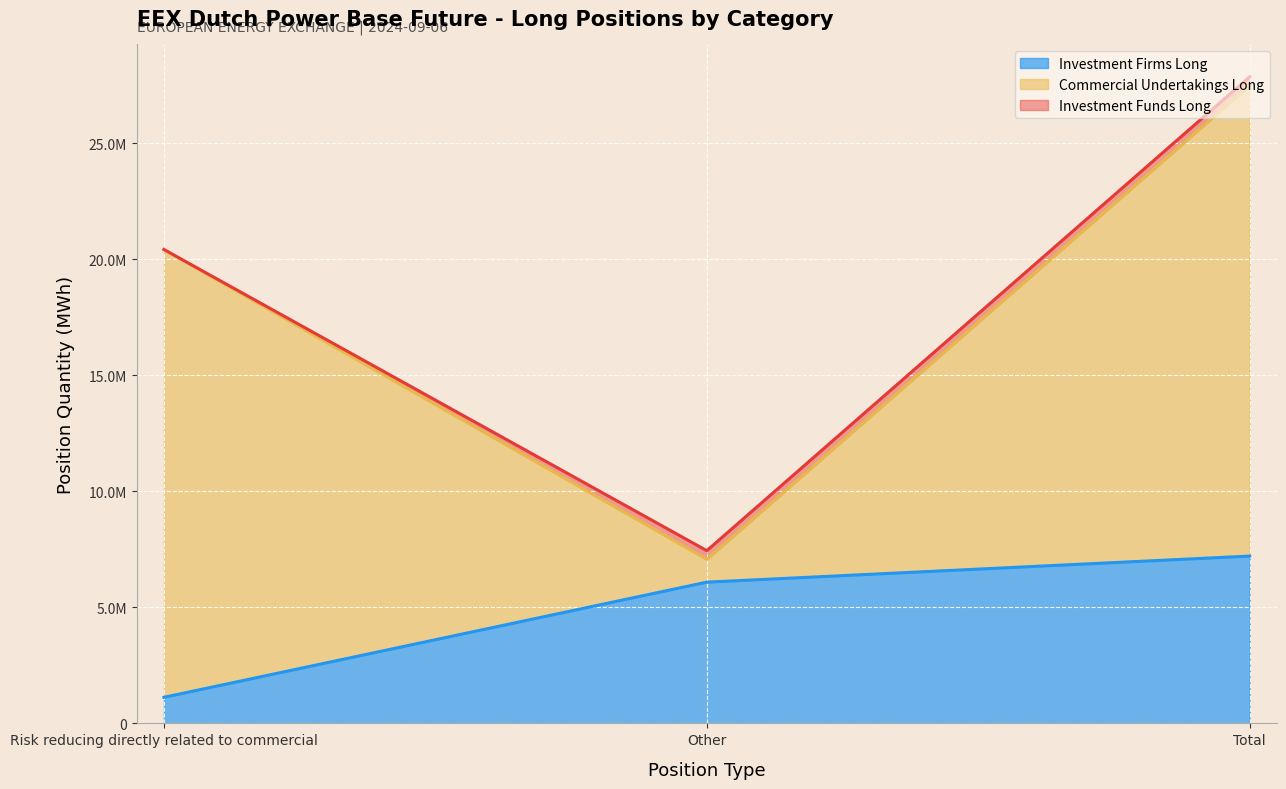

The value of Investment Funds Long at Other is 249717. True or false?

False